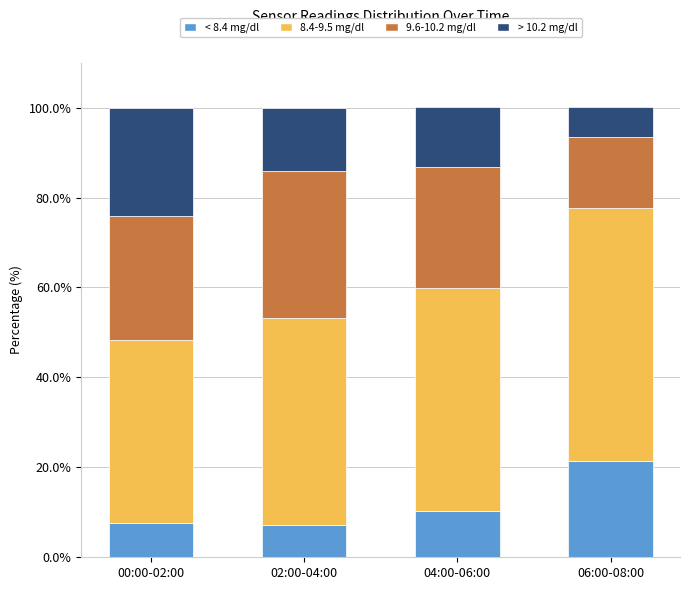

What is the sum of all < 8.4 mg/dl values?

46.4